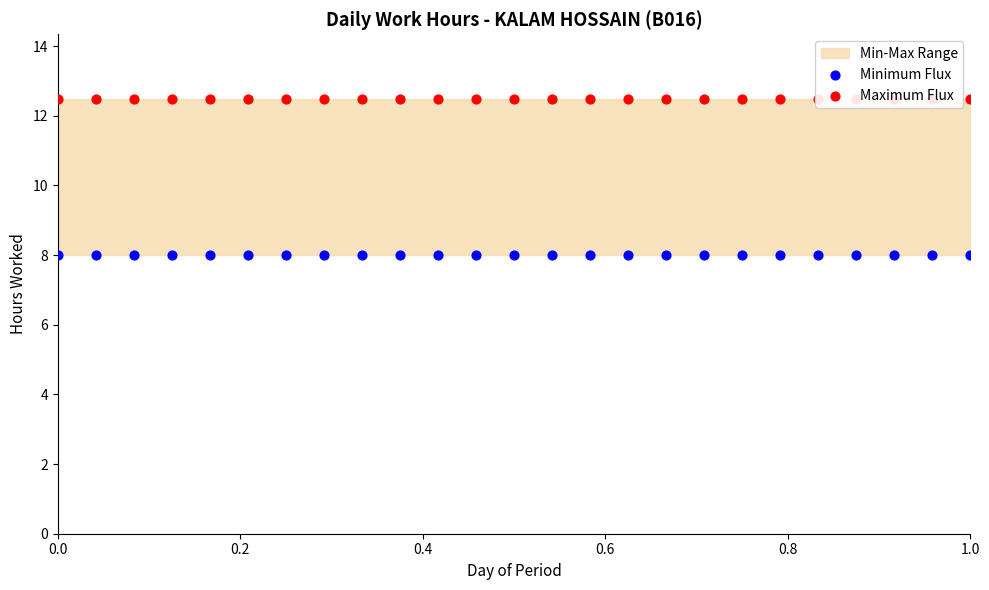

Which series has the largest total across all categories?

Maximum Flux